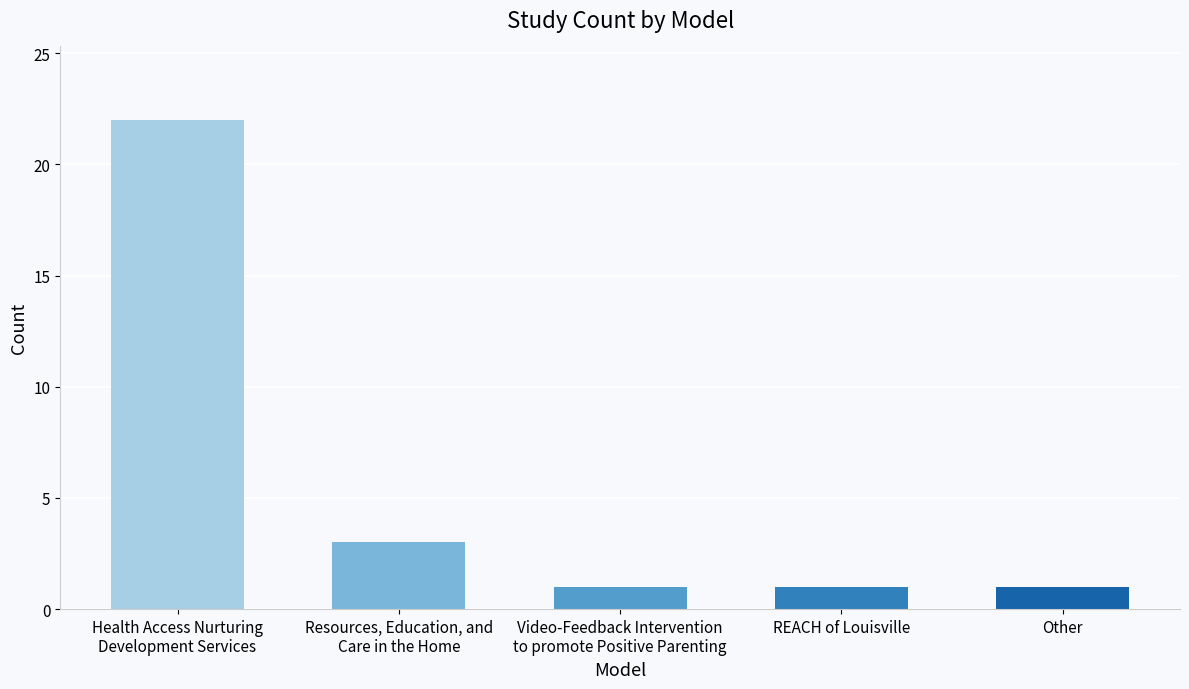

How many bars are there in total?

5